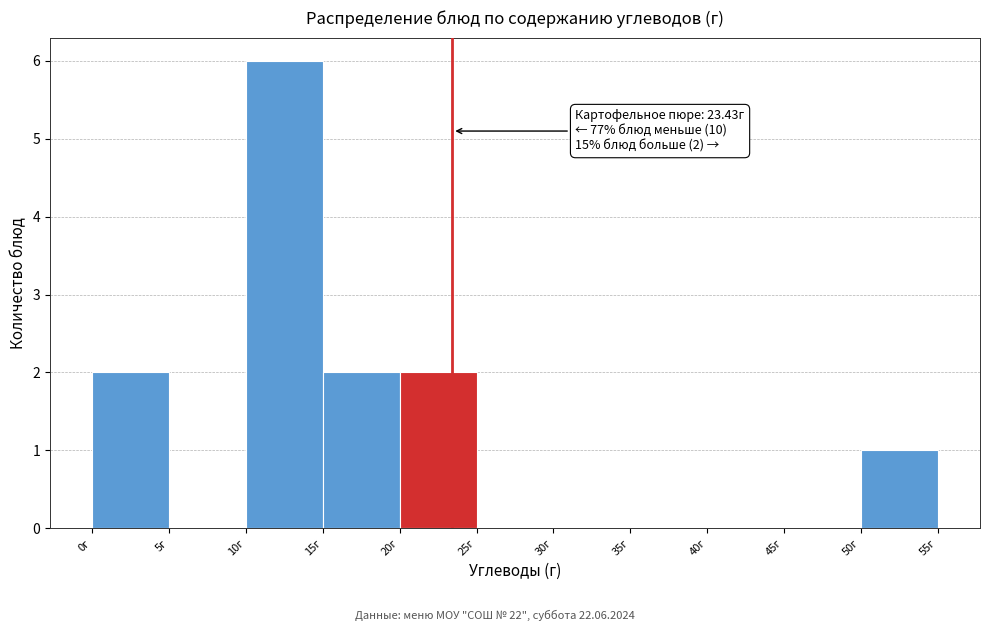

Over which range of the x-axis is the bar tallest?

10 to 15